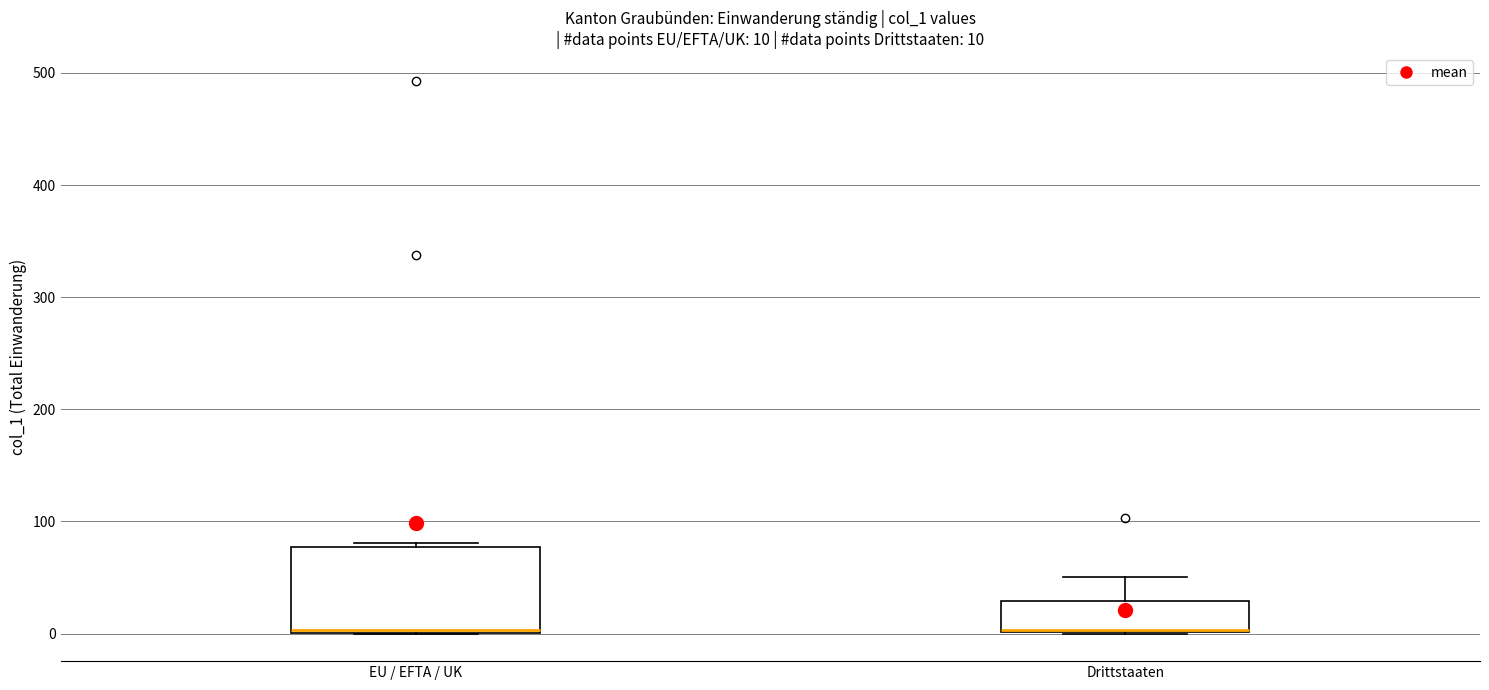

Comparing the boxes themselves (not the whiskers), which one is the tallest?

EU / EFTA / UK